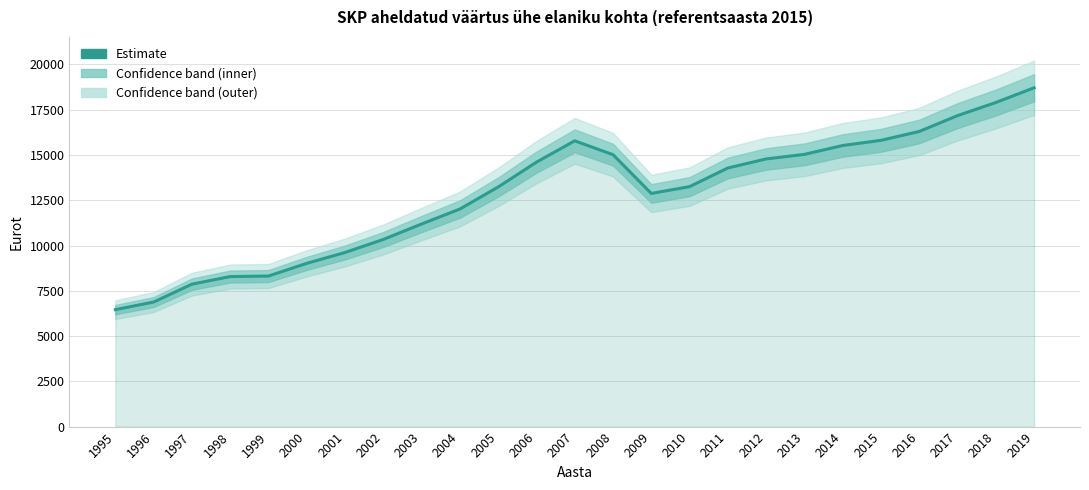

List the labels in order of value, largest first.

2019, 2018, 2017, 2016, 2015, 2007, 2014, 2013, 2008, 2012, 2006, 2011, 2010, 2005, 2009, 2004, 2003, 2002, 2001, 2000, 1999, 1998, 1997, 1996, 1995